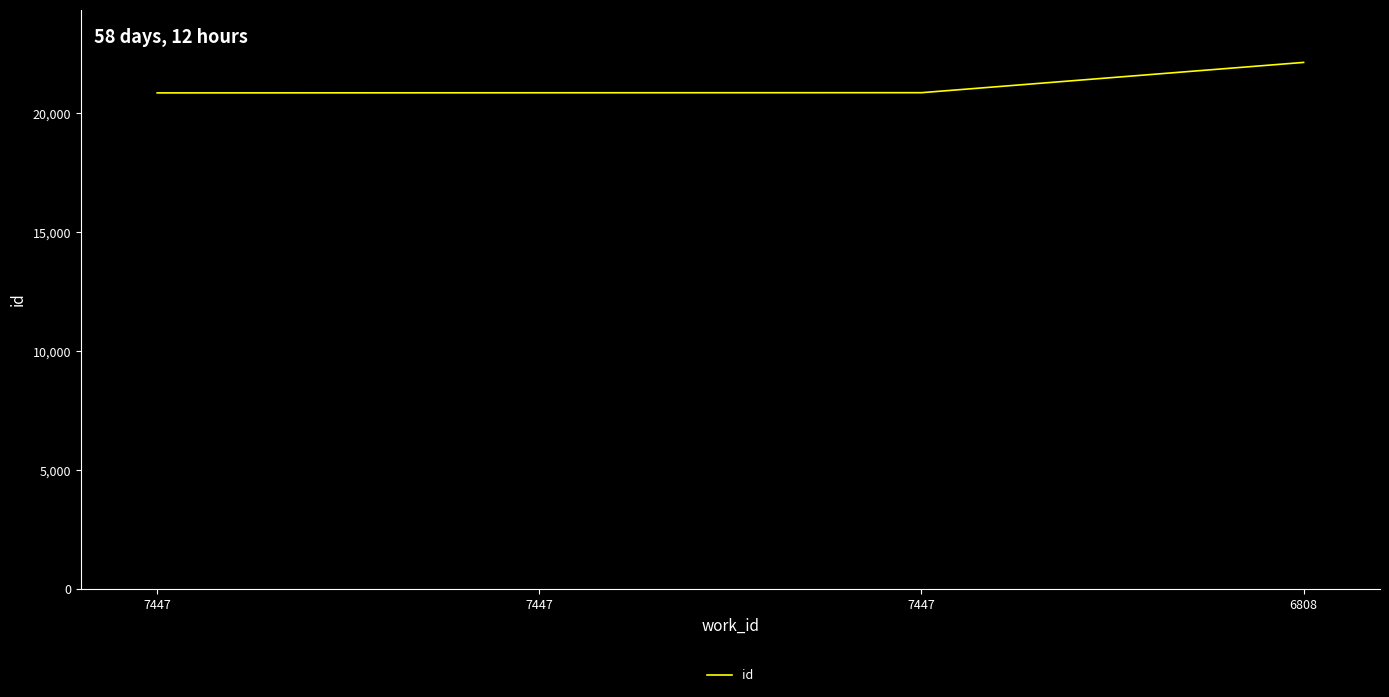

What is the change in value from 7447 to 7447?

+4